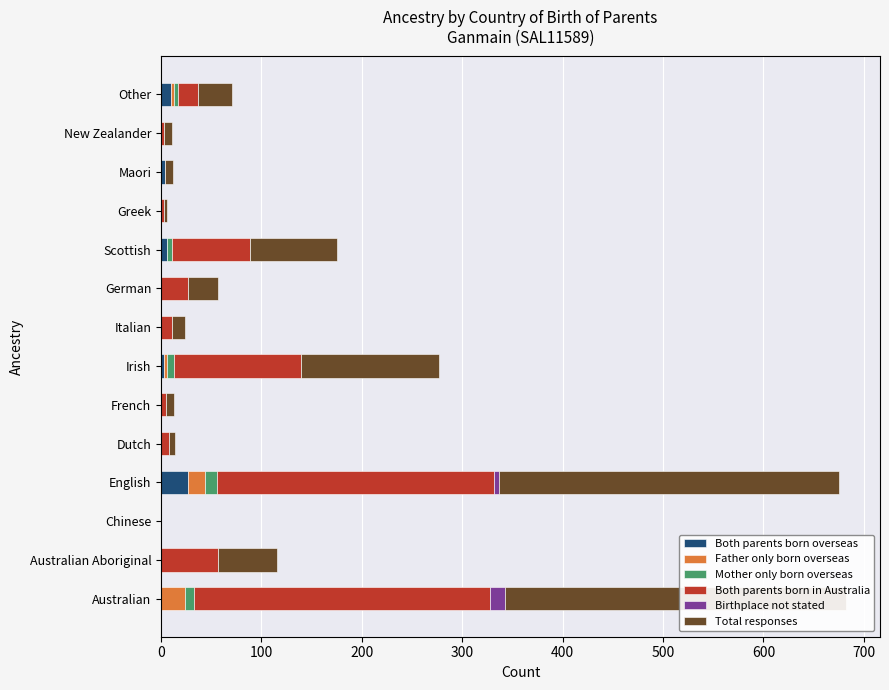

The value of Both parents born overseas at French is -16. True or false?

False